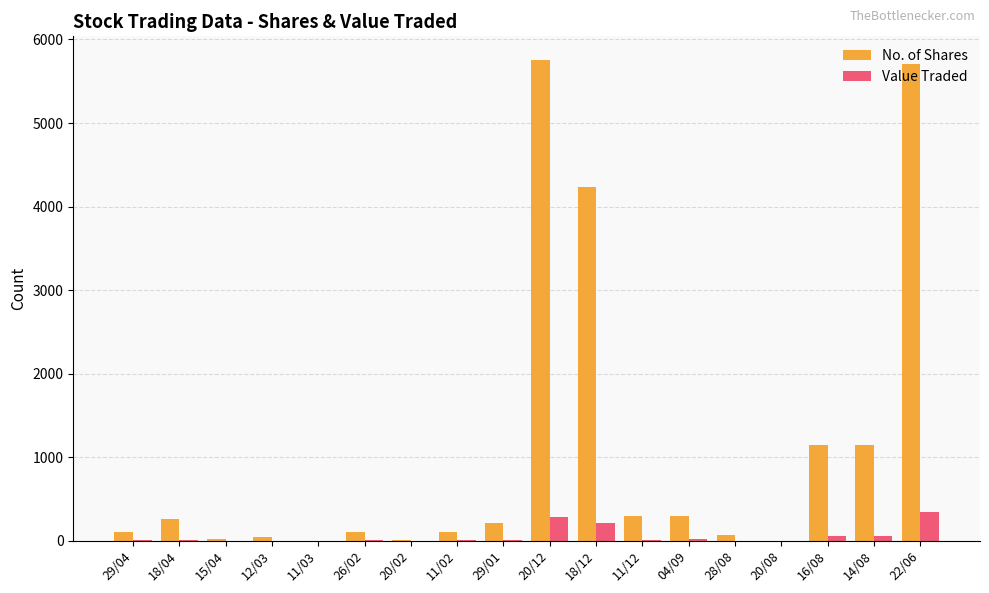

At which label is No. of Shares closest to 2876?

18/12